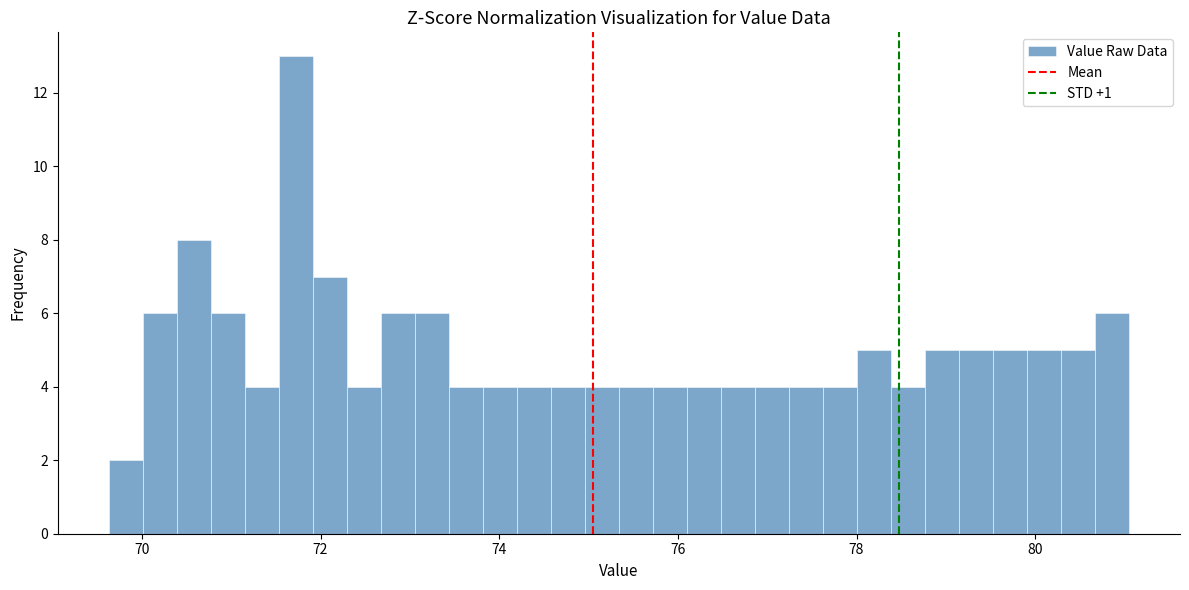

Around what value on the x-axis is the tallest bar? Give the approximate position of its centre, as read against the axis.

71.8